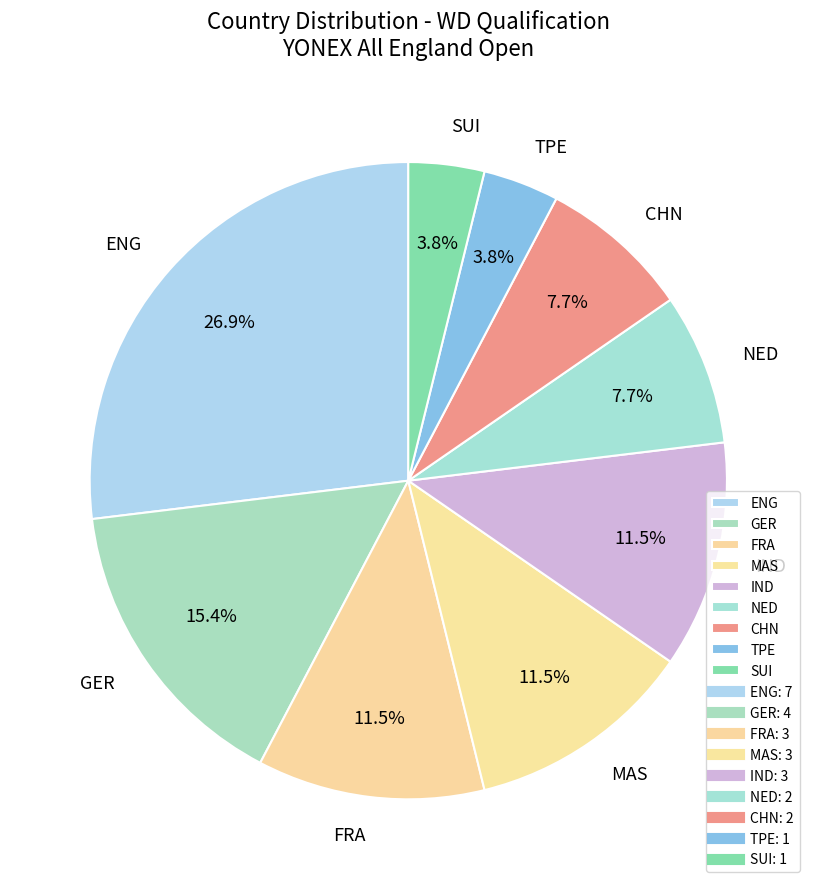

To the nearest percent, what is the average slice percentage?

11%